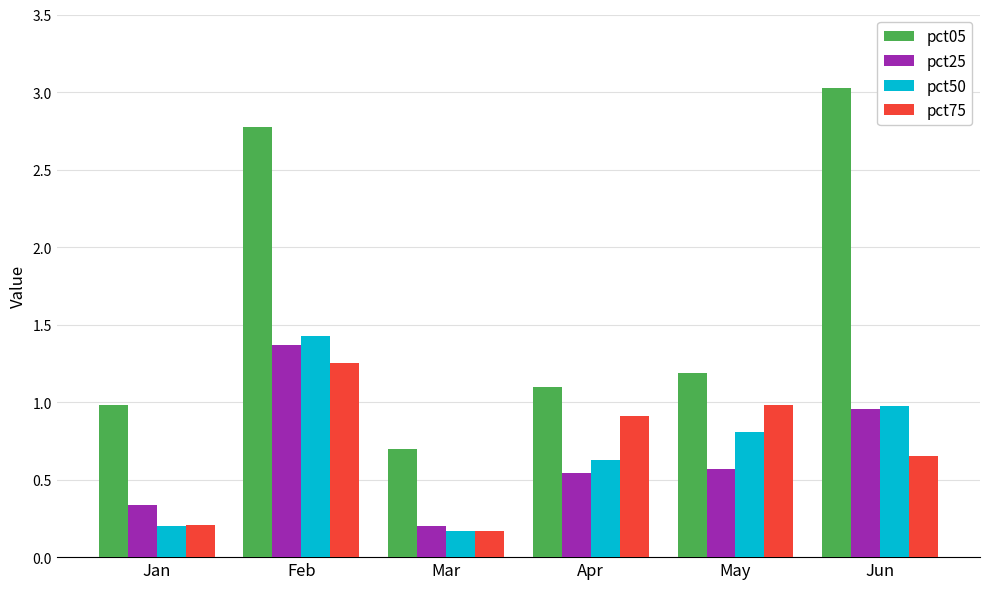

Which category has the highest value in the pct75 series?

Feb